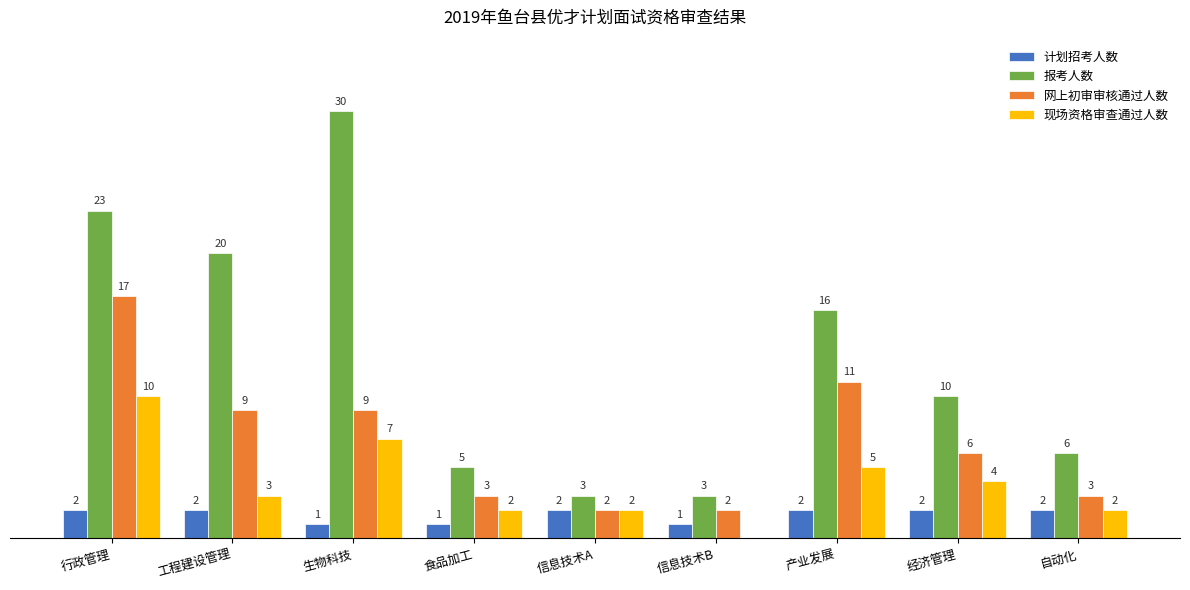

Where is 现场资格审查通过人数 nearest to the value 5?

产业发展